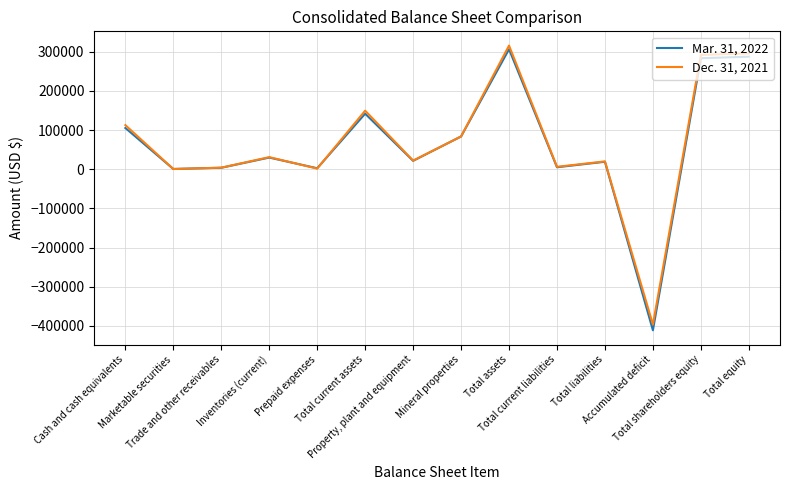

Which category has the highest value across all series?

Total assets